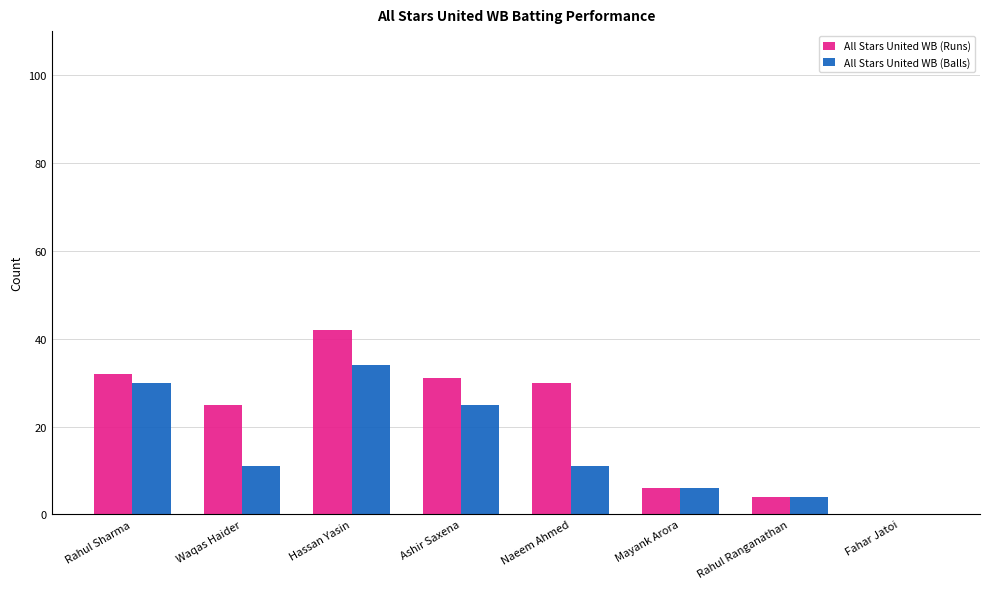

Where does the All Stars United WB (Runs) series first go above 30?

Rahul Sharma